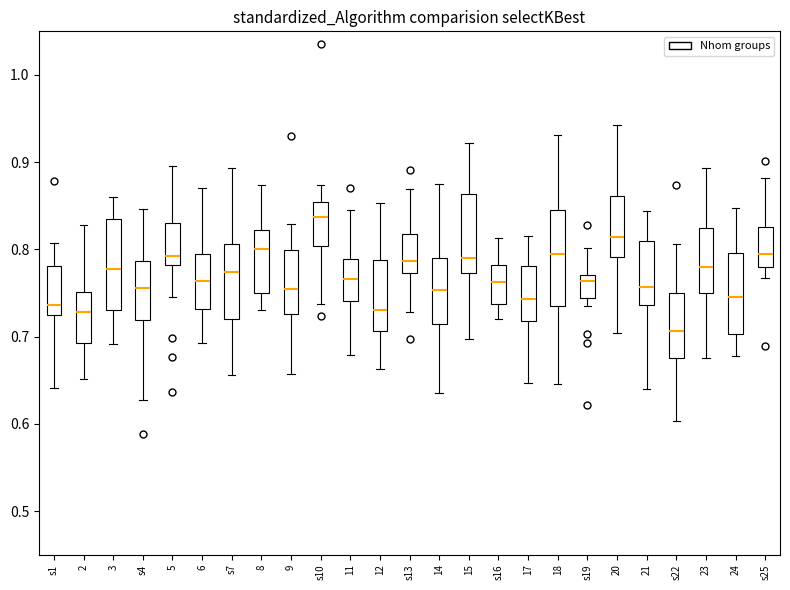

Which box's median line is the lowest?

s22